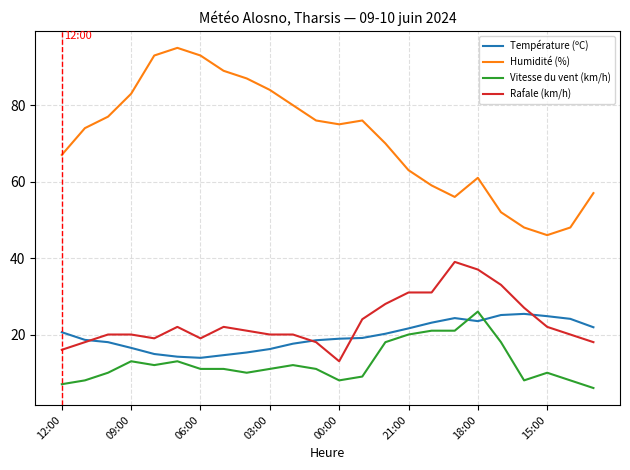

Which series has the largest total across all categories?

Humidité (%)